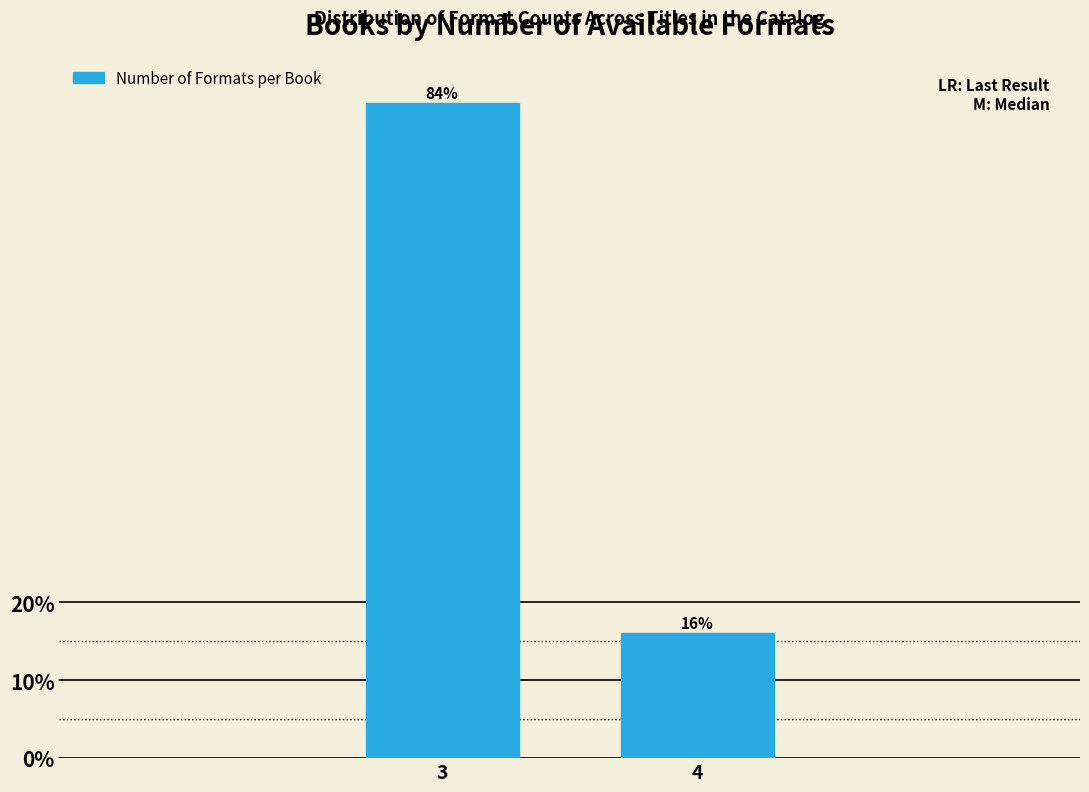

Reading right to left, extract all data points from this chart.

4=16	3=84